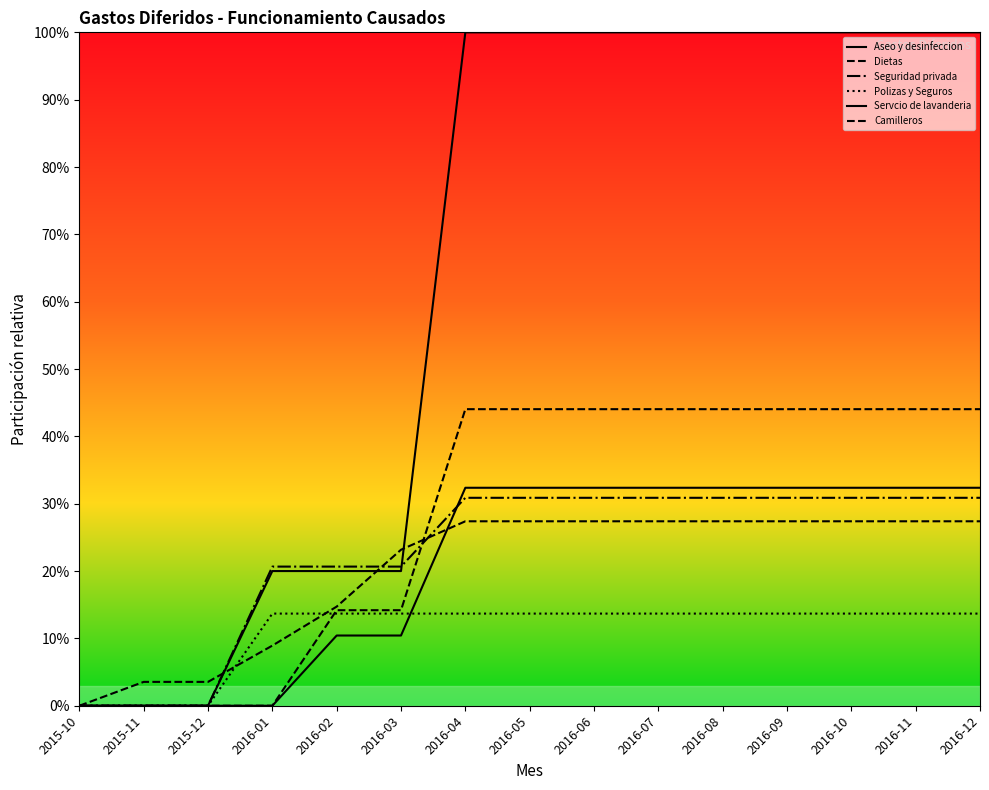

Does the chart display data point markers on the line(s)?

No